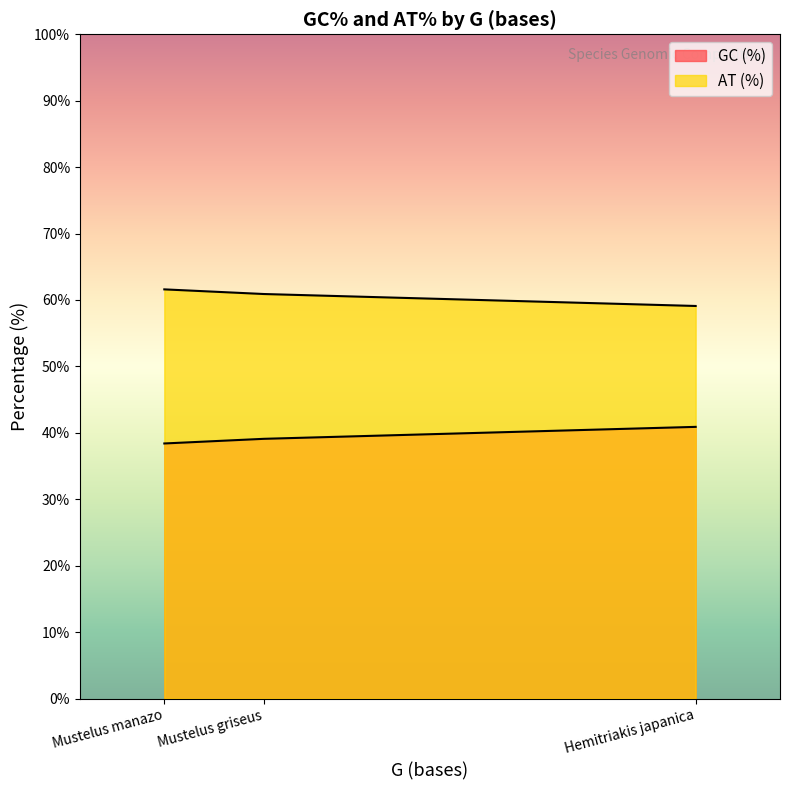

What is the minimum value shown in the chart?

38.4